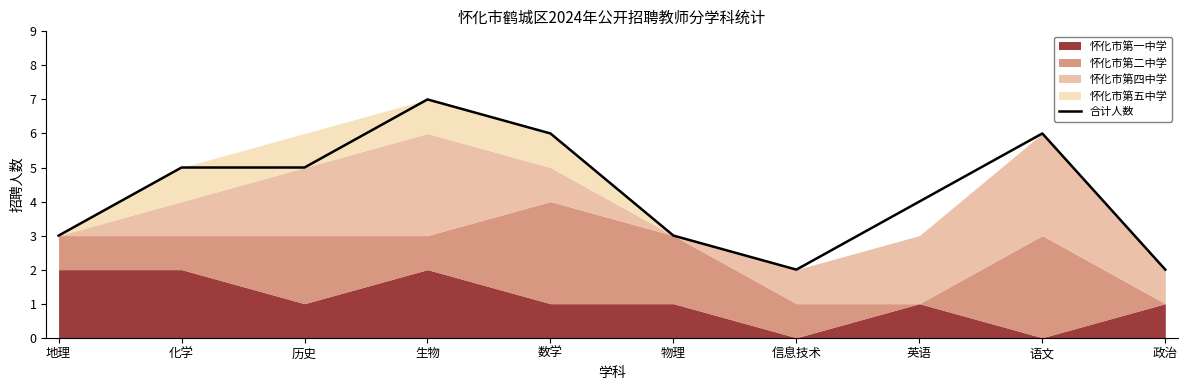

Which label corresponds to the largest value in the chart?

生物